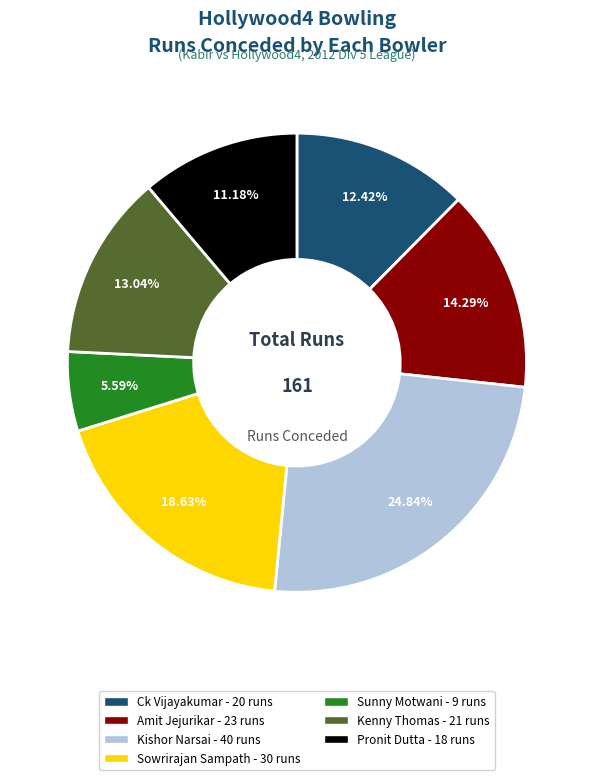

How many slices are in this pie chart?

7